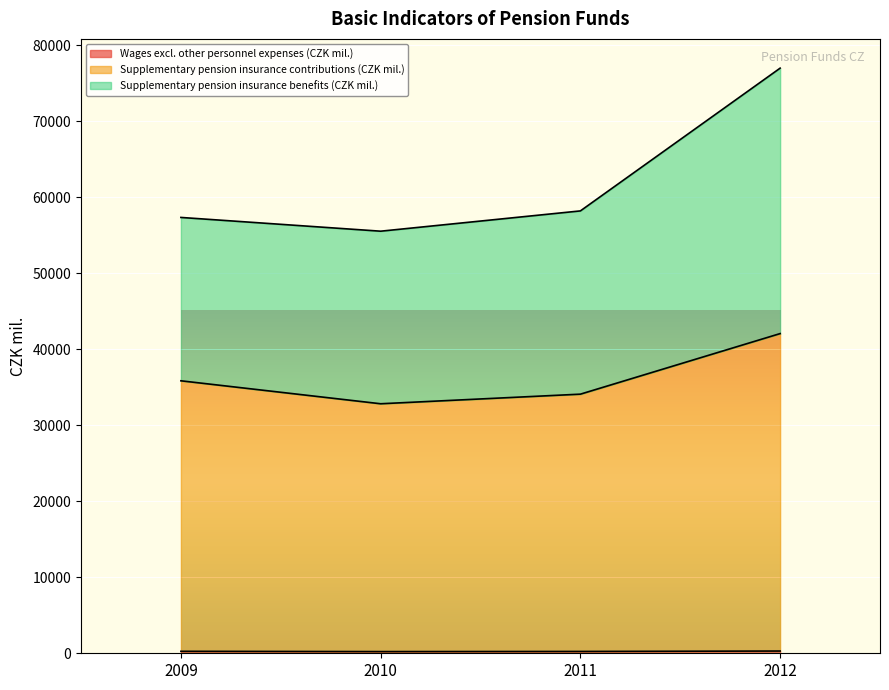

Which has a higher value, 2010 or 2011?

2011